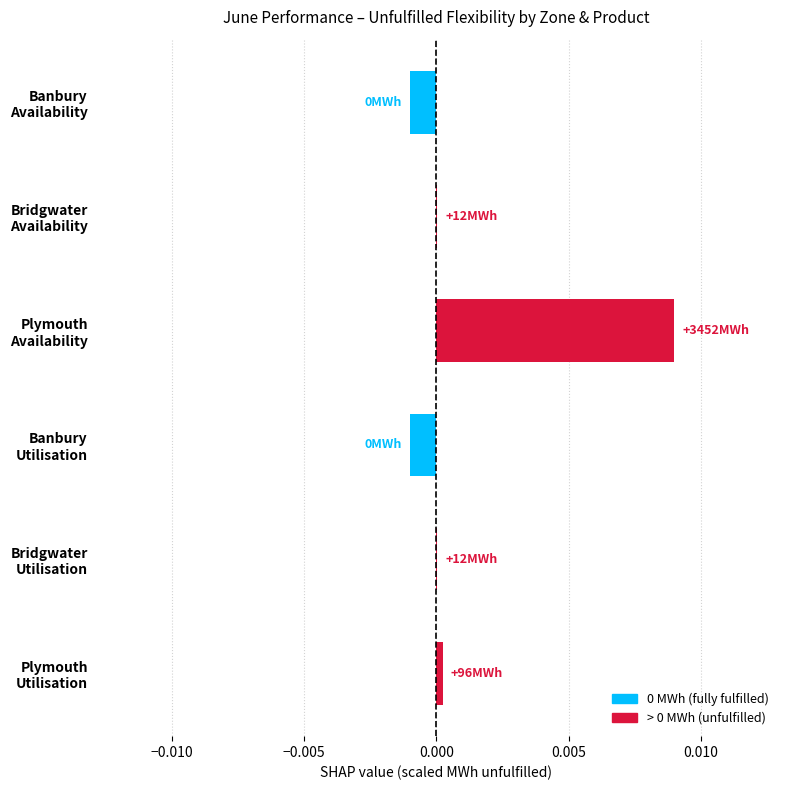

How many distinct data groups are displayed?

1